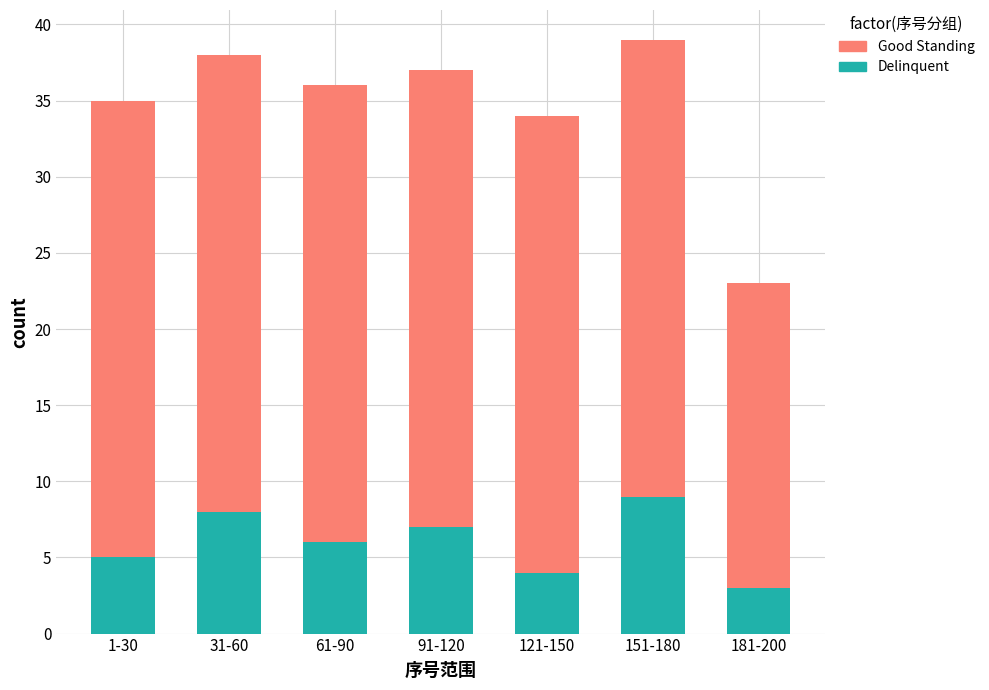

Rank the categories by Delinquent value from lowest to highest.

181-200, 121-150, 1-30, 61-90, 91-120, 31-60, 151-180